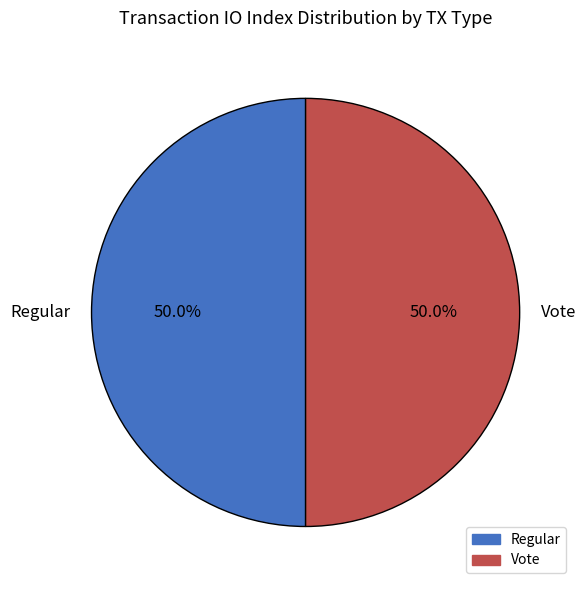

What is the ratio of the value at Regular to the value at Vote?

1.0